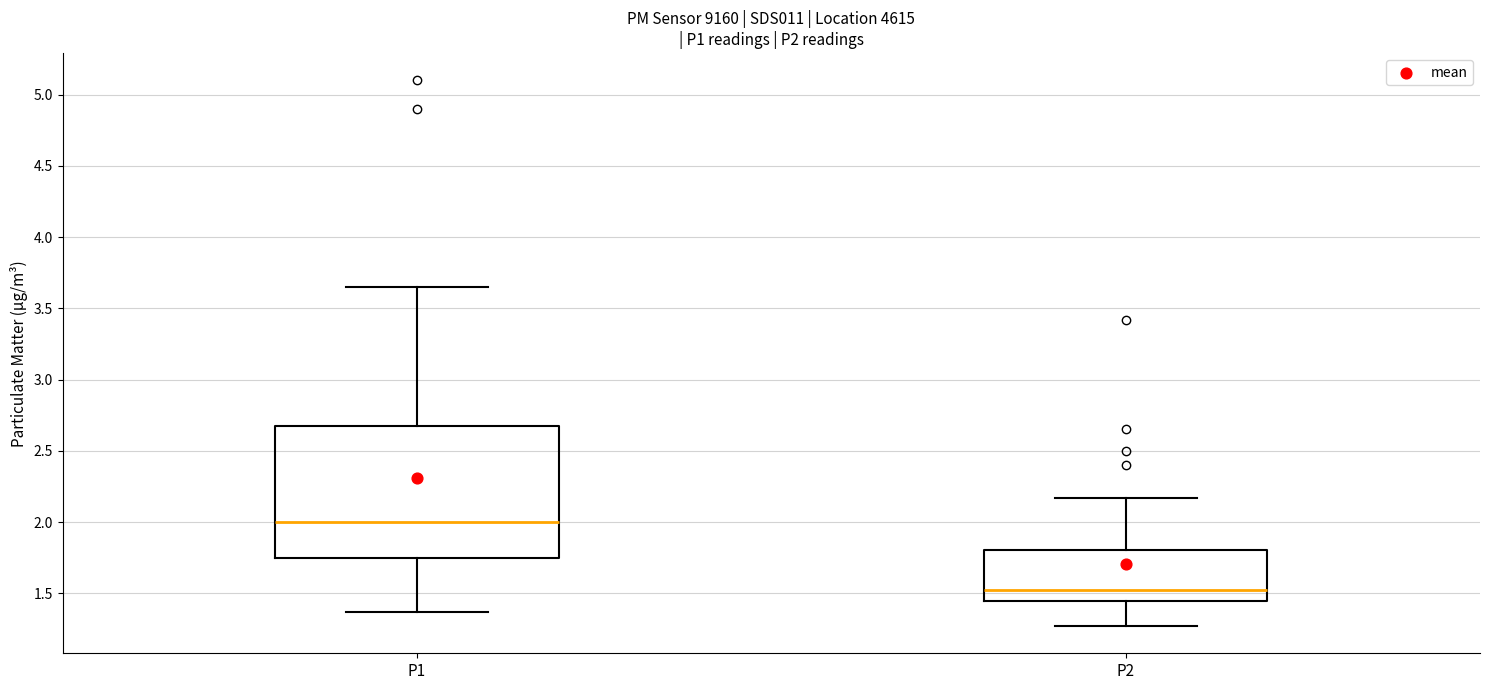

Reading left to right, read every box against the y-axis: the position of its median line, the range the box covers, and the ends of its whiskers. The values are not printed on the chart, so give them approximately, as read against the axis.

P1: median 2.00, box 1.75 to 2.65, whiskers 1.35 to 3.65
P2: median 1.50, box 1.45 to 1.80, whiskers 1.25 to 2.15